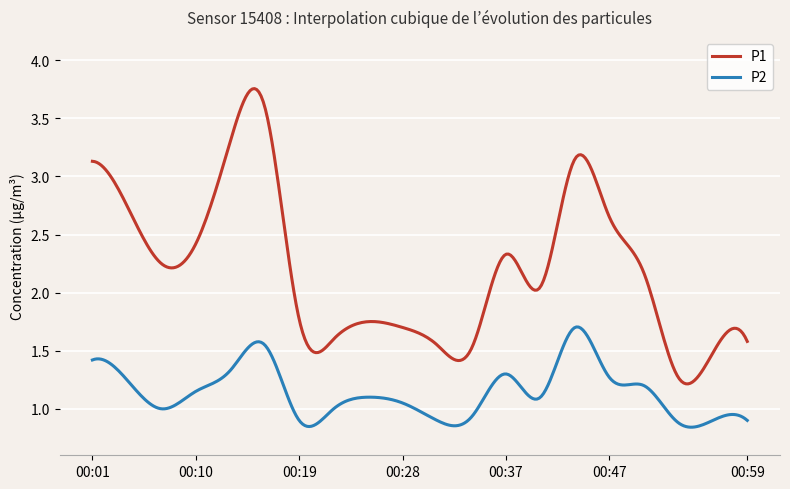

What is the sum of all P2 values?

342.7